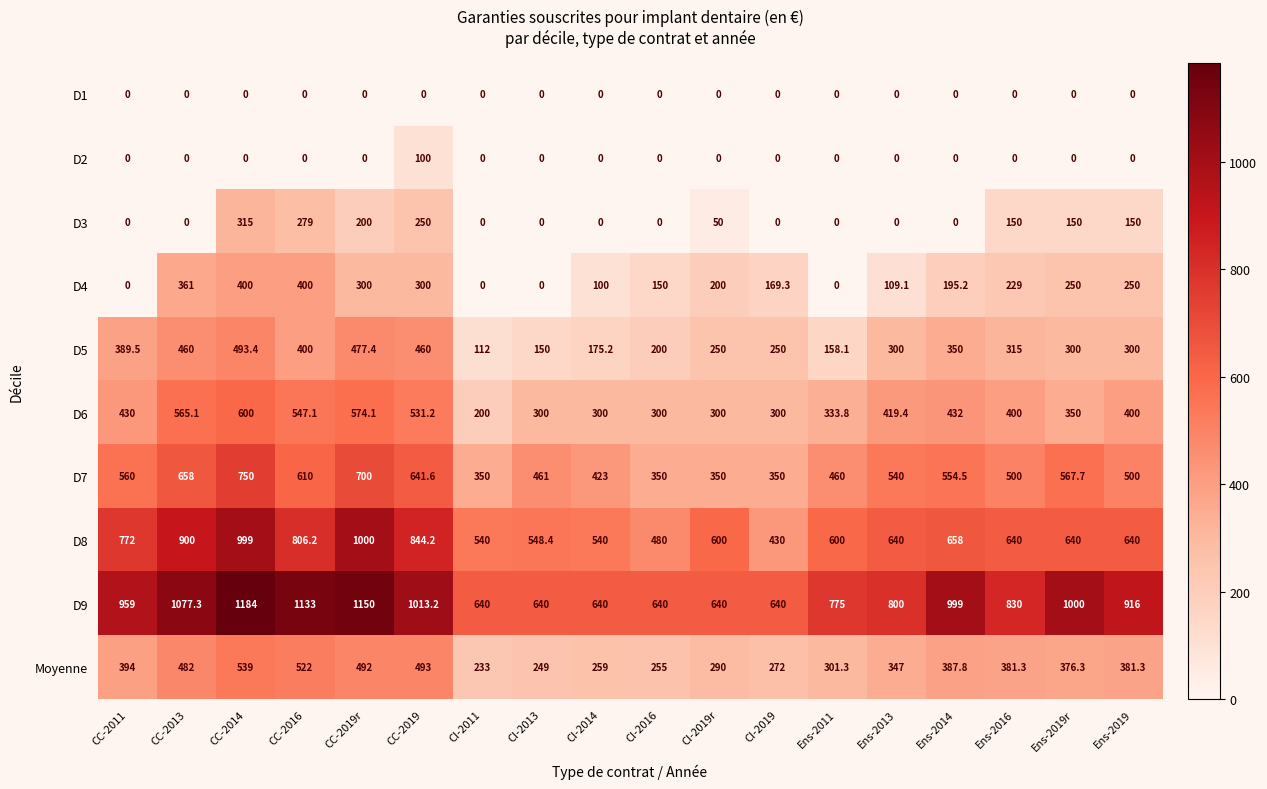

The D4 series shows 150.0 at CI-2016. True or false?

True